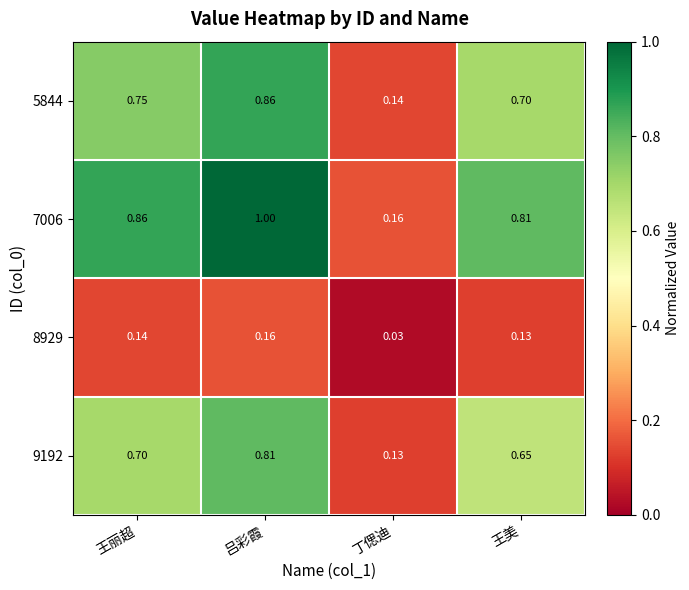

At which category is the sum across all series the highest?

吕彩霞